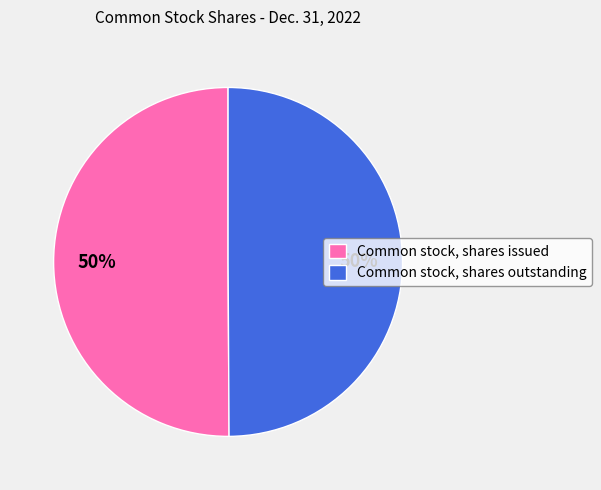

To the nearest percent, what is the combined percentage of Common stock, shares outstanding and Common stock, shares issued?

100%